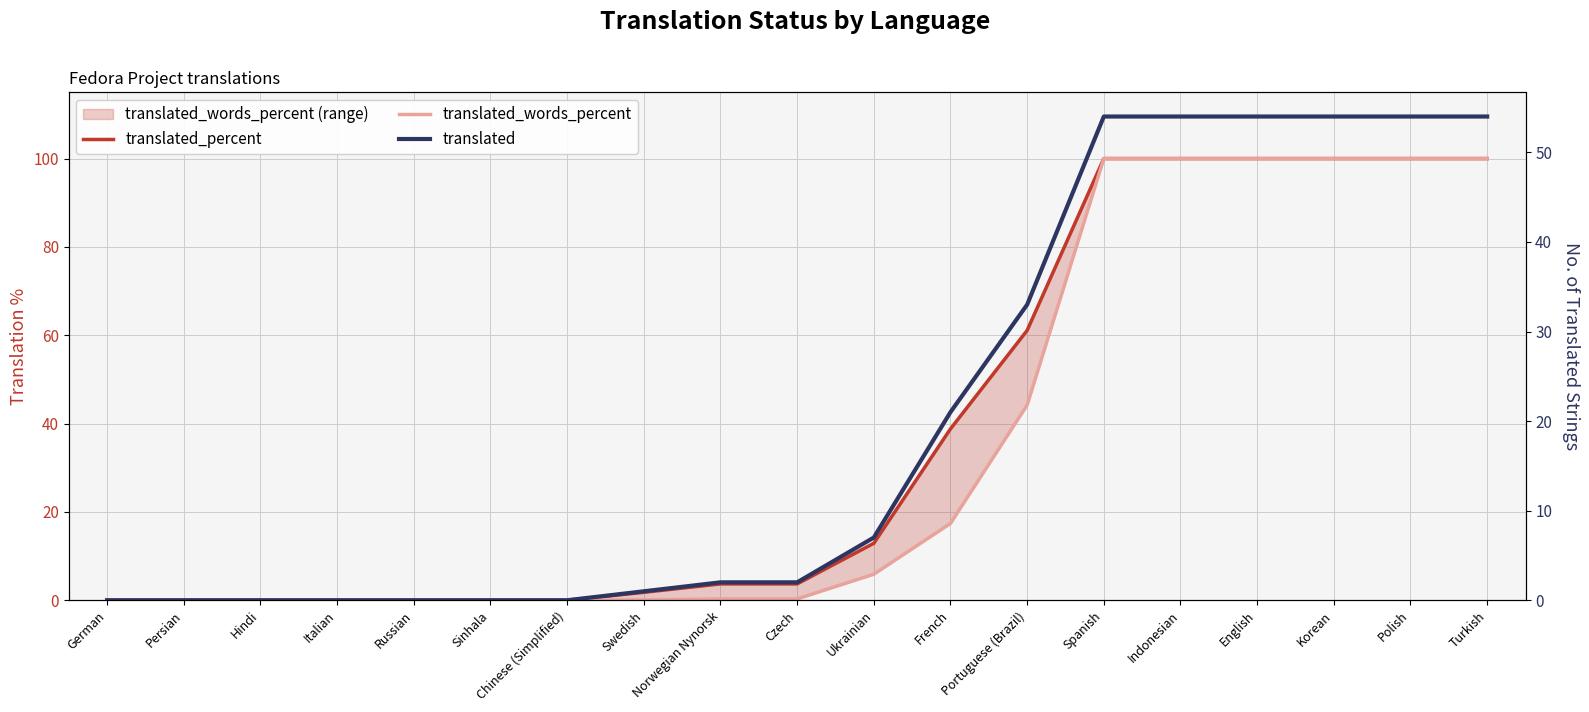

At which category is the sum across all series the highest?

Spanish